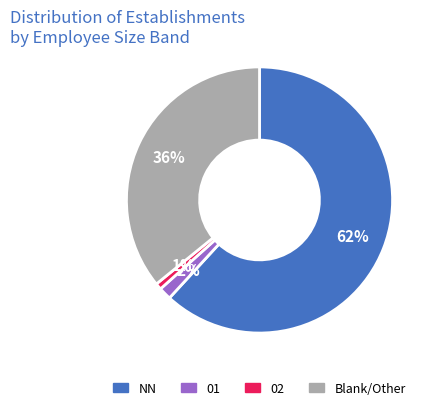

What is the smallest slice in the pie chart?

02